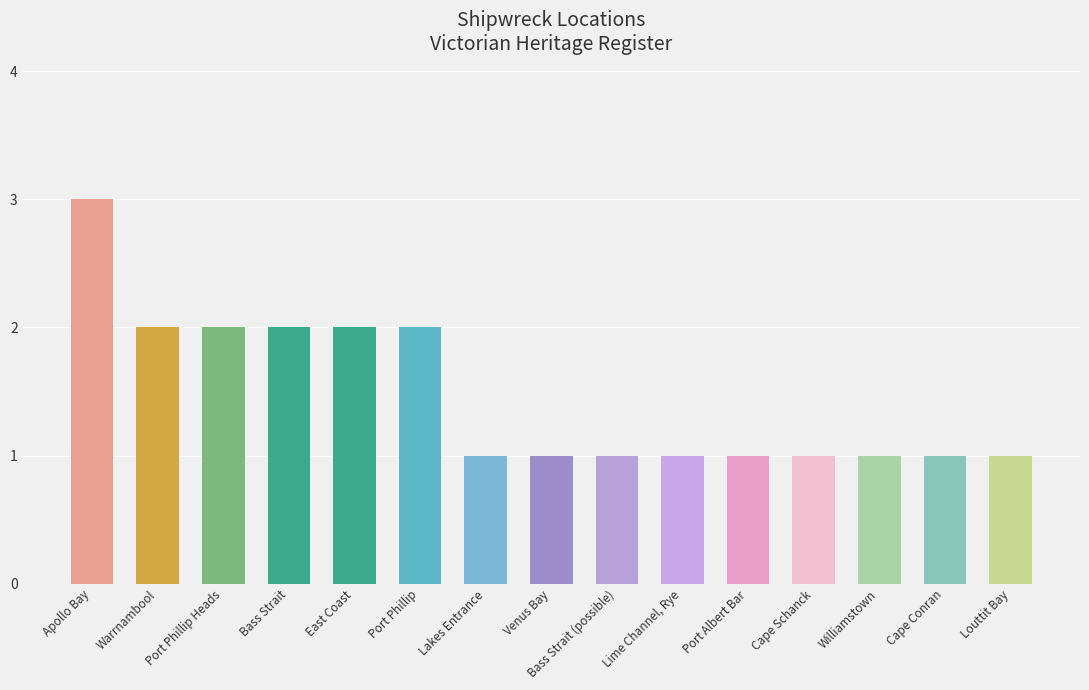

What position from the left is Lime Channel, Rye?

10